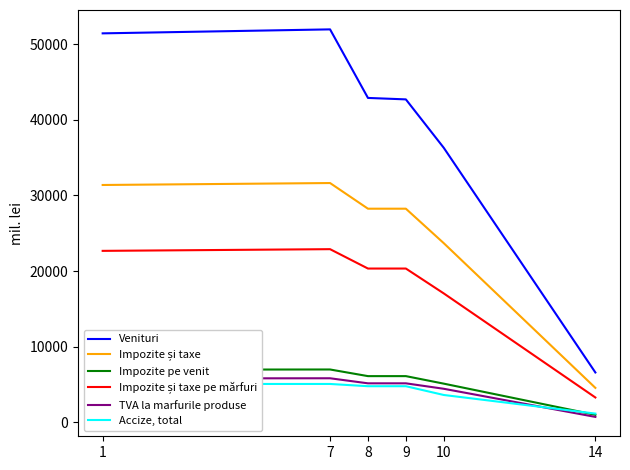

What is the lowest value of the Accize, total series?

1158.7